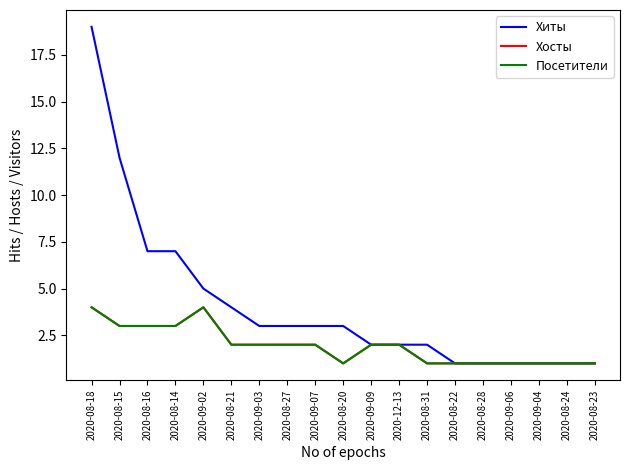

What is the total value across all series at 2020-08-14?

13